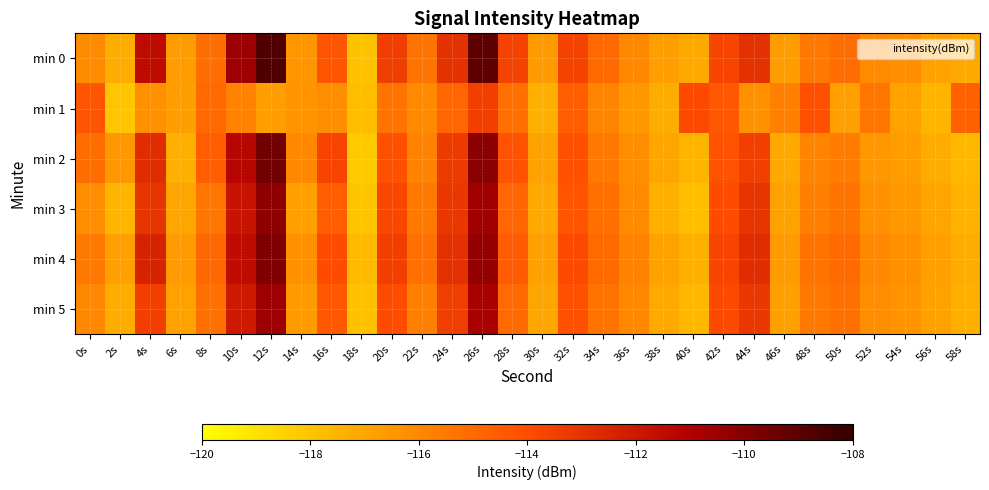

Reading left to right, extract all data points from this chart.

min 0: 0s=-116.1	2s=-117.2	4s=-111.4	6s=-116.7	8s=-115.2	10s=-110.5	12s=-108.7	14s=-116.5	16s=-114.3	18s=-118.0	20s=-113.4	22s=-115.3	24s=-113.0	26s=-109.1	28s=-113.6	30s=-116.7	32s=-113.6	34s=-114.9	36s=-116.0	38s=-116.8	40s=-117.1	42s=-113.7	44s=-112.9	46s=-116.7	48s=-115.5	50s=-115.1	52s=-116.1	54s=-116.2	56s=-116.9	58s=-117.1
min 1: 0s=-114.3	2s=-118.1	4s=-116.3	6s=-116.7	8s=-115.0	10s=-115.8	12s=-116.7	14s=-116.4	16s=-116.2	18s=-117.8	20s=-115.3	22s=-116.1	24s=-114.8	26s=-113.5	28s=-115.2	30s=-117.3	32s=-114.6	34s=-115.9	36s=-116.5	38s=-117.2	40s=-113.9	42s=-114.4	44s=-116.3	46s=-115.7	48s=-114.1	50s=-116.8	52s=-115.4	54s=-116.9	56s=-117.5	58s=-114.7
min 2: 0s=-115.1	2s=-116.5	4s=-112.8	6s=-117.3	8s=-114.6	10s=-111.2	12s=-109.5	14s=-116.0	16s=-113.7	18s=-118.2	20s=-114.1	22s=-115.8	24s=-113.3	26s=-110.1	28s=-114.2	30s=-116.9	32s=-114.1	34s=-115.5	36s=-116.2	38s=-117.0	40s=-117.5	42s=-114.2	44s=-113.5	46s=-117.1	48s=-115.9	50s=-115.6	52s=-116.5	54s=-116.7	56s=-117.2	58s=-117.6
min 3: 0s=-116.2	2s=-117.5	4s=-113.1	6s=-117.0	8s=-115.4	10s=-111.8	12s=-110.2	14s=-116.8	16s=-114.6	18s=-118.0	20s=-113.8	22s=-115.5	24s=-113.2	26s=-110.6	28s=-114.8	30s=-117.1	32s=-114.3	34s=-115.2	36s=-116.1	38s=-117.3	40s=-117.8	42s=-114.0	44s=-113.1	46s=-116.9	48s=-115.7	50s=-115.3	52s=-116.3	54s=-116.5	56s=-117.0	58s=-117.4
min 4: 0s=-115.5	2s=-116.8	4s=-112.4	6s=-116.6	8s=-114.9	10s=-111.5	12s=-109.8	14s=-116.3	16s=-114.0	18s=-117.7	20s=-113.5	22s=-115.2	24s=-112.9	26s=-110.3	28s=-114.5	30s=-116.8	32s=-113.9	34s=-115.0	36s=-115.8	38s=-116.9	40s=-117.3	42s=-113.7	44s=-112.8	46s=-116.6	48s=-115.3	50s=-115.0	52s=-116.0	54s=-116.3	56s=-116.8	58s=-117.2
min 5: 0s=-116.0	2s=-117.2	4s=-113.5	6s=-116.9	8s=-115.2	10s=-112.0	12s=-110.5	14s=-116.6	16s=-114.4	18s=-117.9	20s=-114.0	22s=-115.7	24s=-113.4	26s=-110.8	28s=-115.0	30s=-117.0	32s=-114.1	34s=-115.3	36s=-116.0	38s=-117.1	40s=-117.6	42s=-113.9	44s=-113.2	46s=-116.8	48s=-115.5	50s=-115.2	52s=-116.2	54s=-116.4	56s=-116.9	58s=-117.3